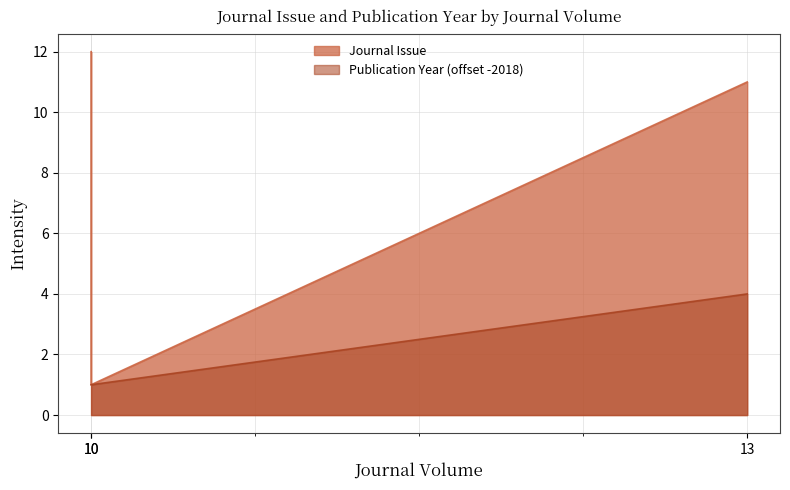

Which has a higher value, 10 or 13?

13